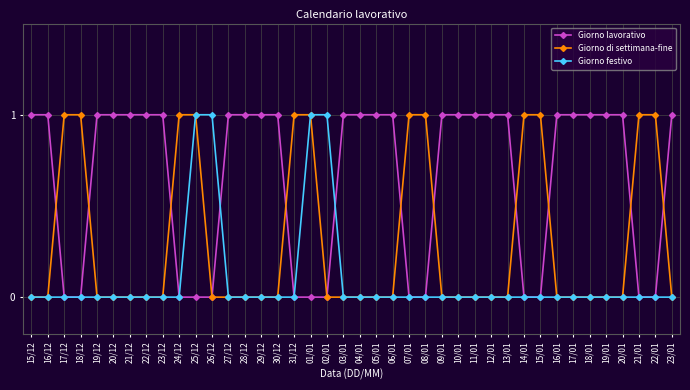

What is the difference between the highest and lowest values at 16/12?

1